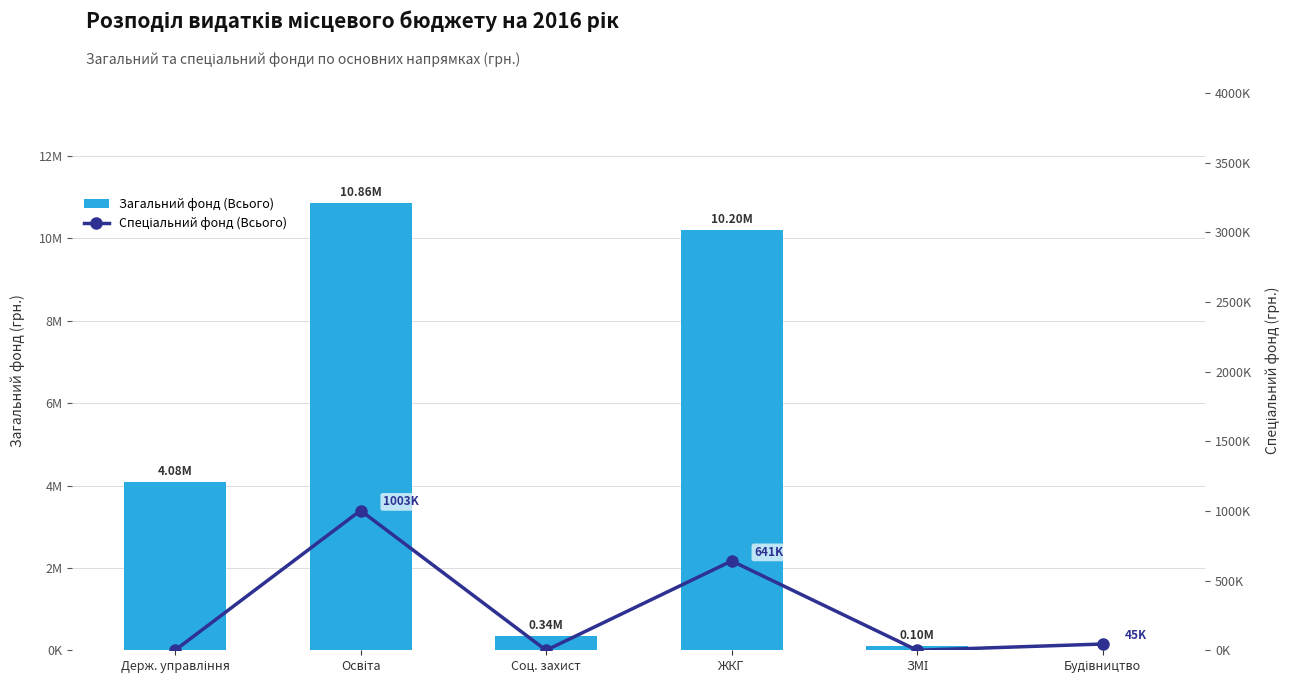

Reading left to right, transcribe all the data shown in this chart.

Загальний фонд (Всього): Держ. управління=4076775	Освіта=10860373	Соц. захист=340000	ЖКГ=10202525	ЗМІ=95000	Будівництво=0
Спеціальний фонд (Всього): Держ. управління=0	Освіта=1003406	Соц. захист=0	ЖКГ=641000	ЗМІ=0	Будівництво=45000